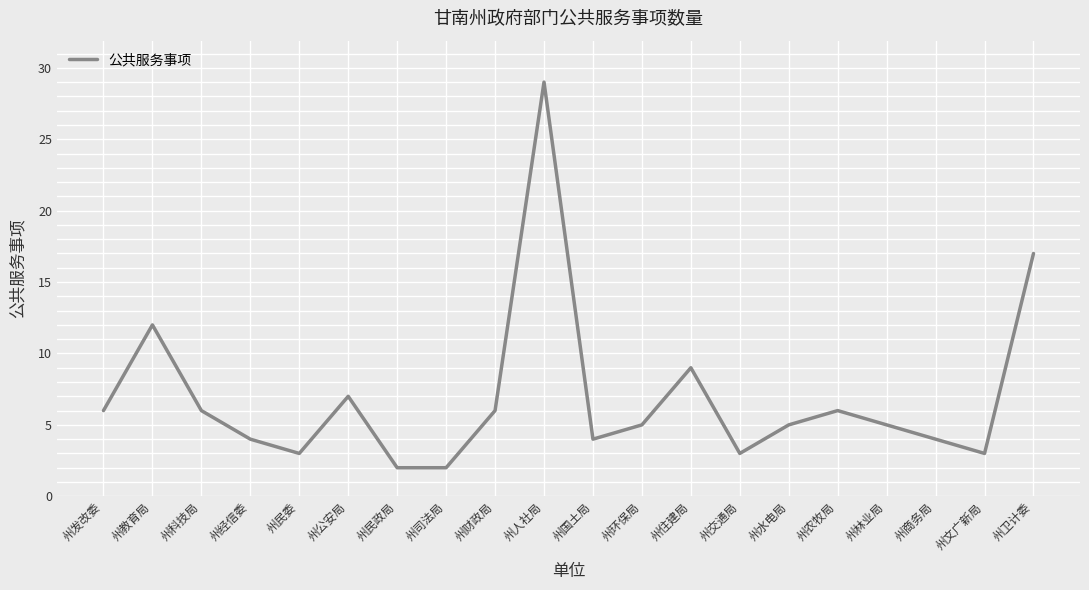

What position from the left is 州卫计委?

20